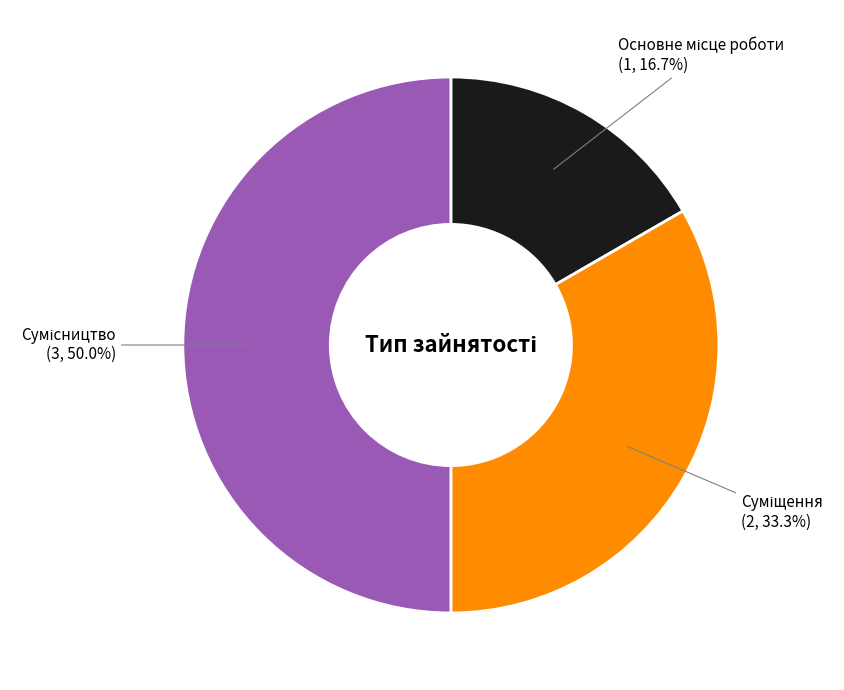

To the nearest percent, what is the average slice percentage?

33%